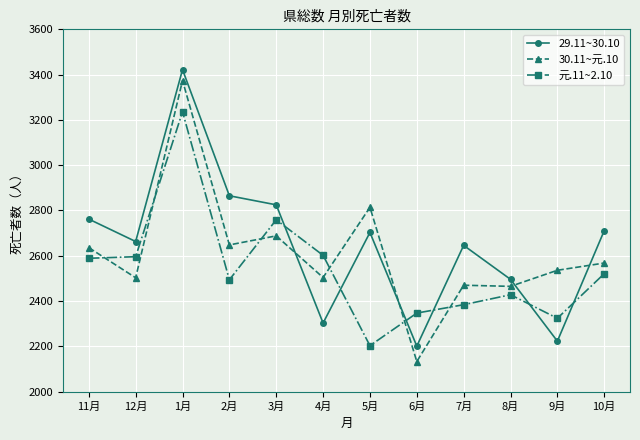

What is the label of the 3rd point from the left?

1月